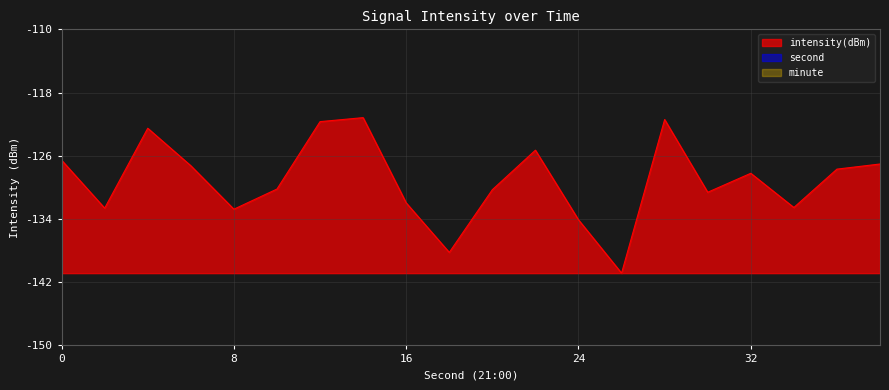

What is the value of the intensity(dBm) point at the 6th from the left?

-130.2